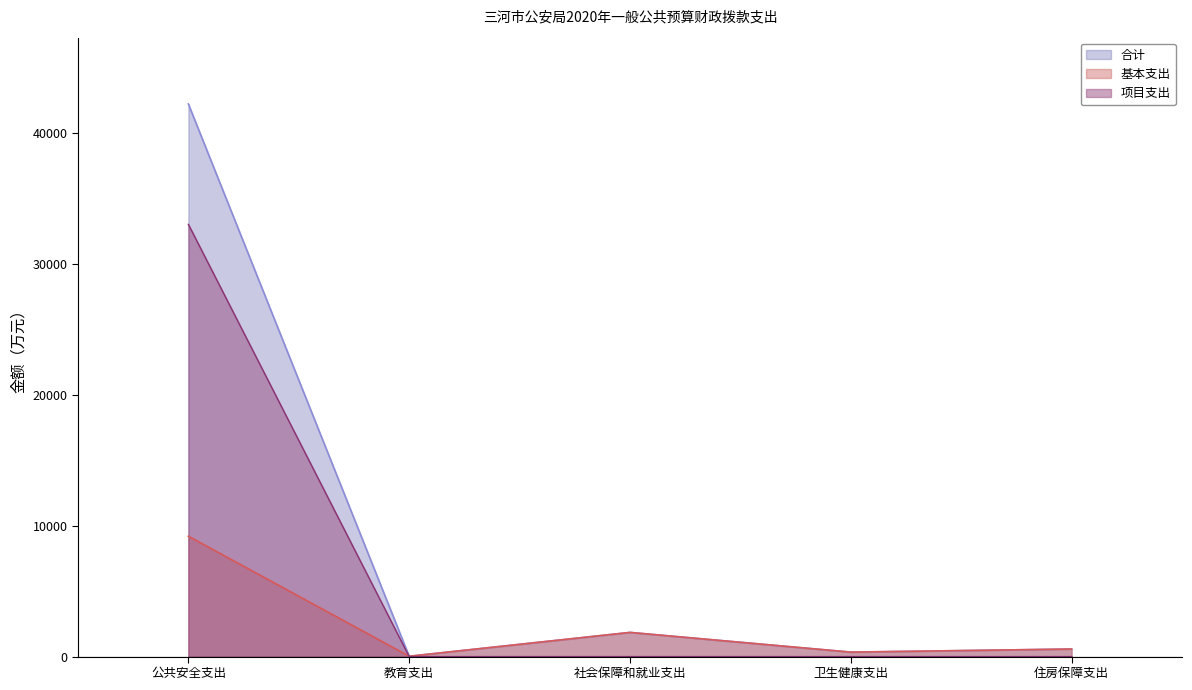

What is the difference between the 合计 (线) values at 卫生健康支出 and 公共安全支出?

41872.8